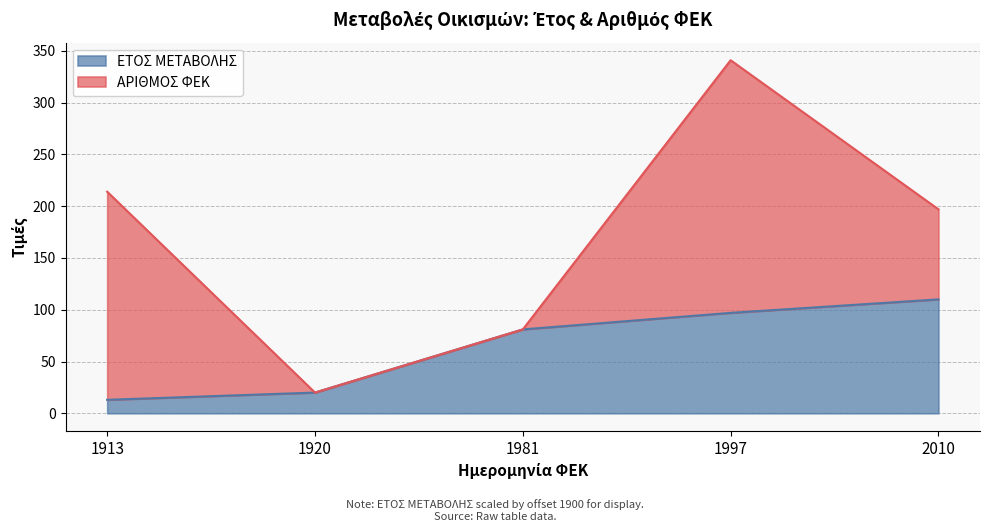

What is the average value?

64